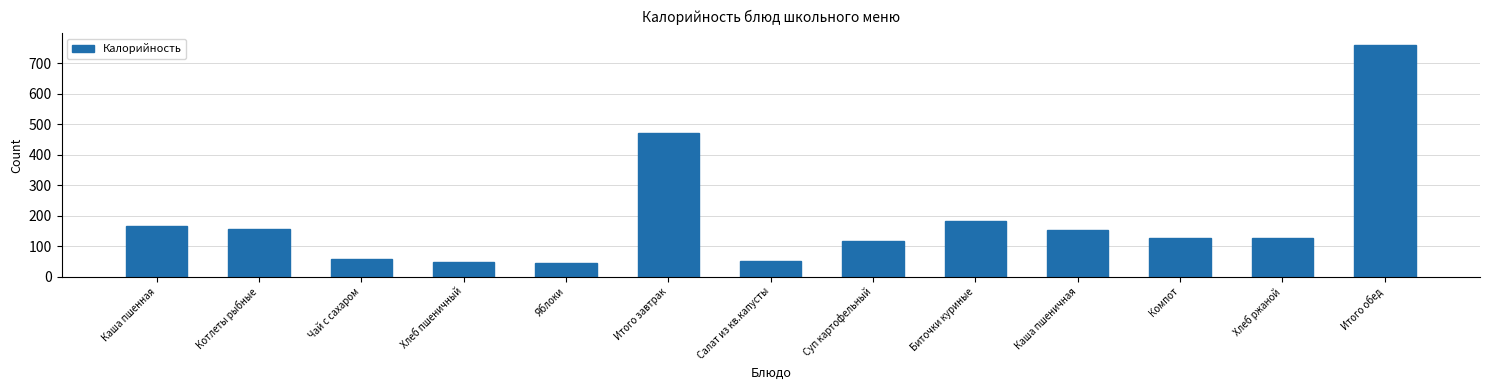

What is the difference between the second highest and second lowest values?

423